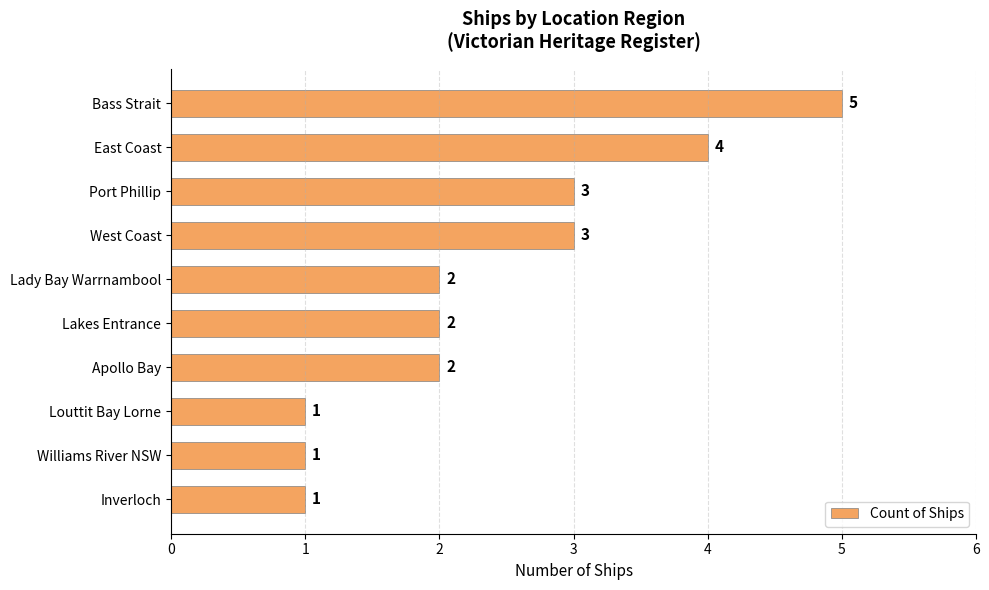

The value at West Coast is 1. True or false?

False